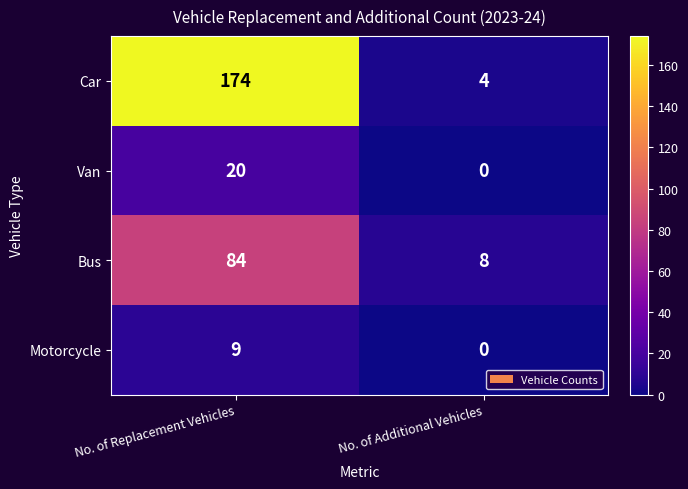

How many data points in Car are less than 174?

1